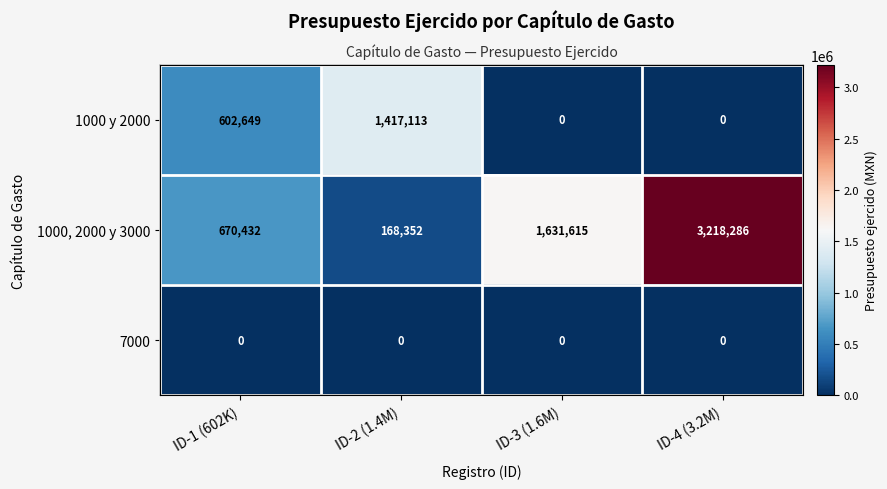

Is the value of 1000, 2000 y 3000 at ID-1 (602K) greater than the value of 1000 y 2000 at ID-1 (602K)?

Yes